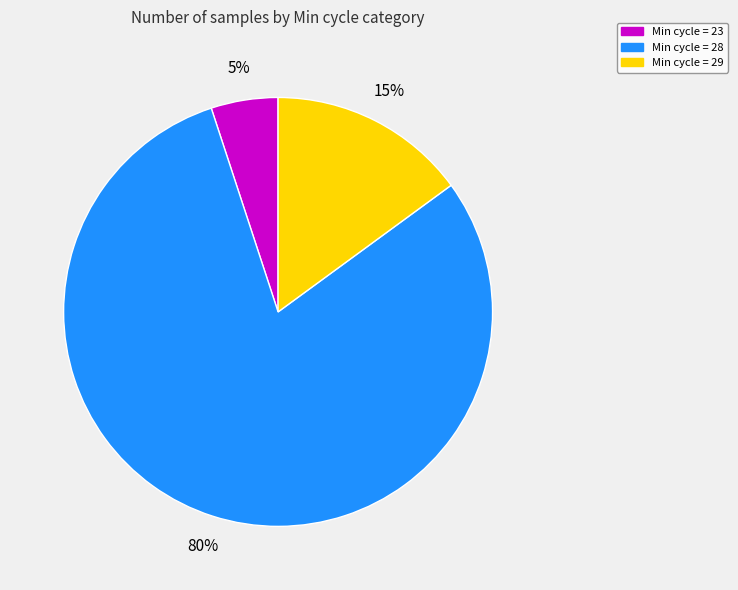

Rank the categories by value from lowest to highest.

Min cycle = 23, Min cycle = 29, Min cycle = 28